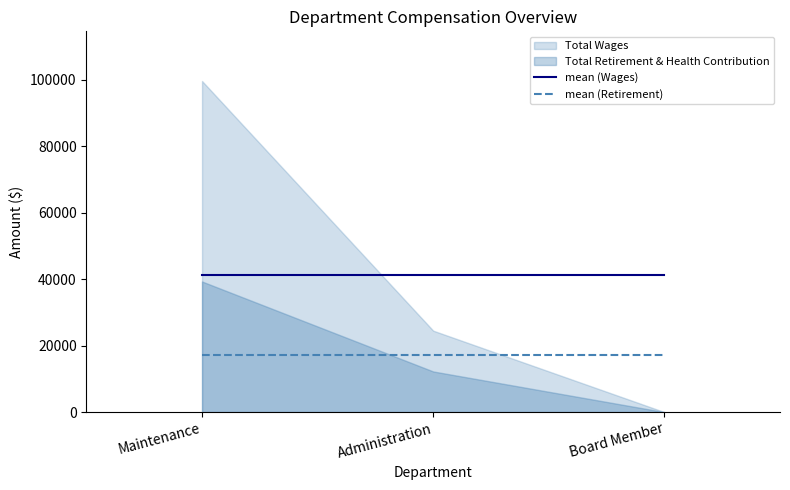

How many lines are shown in the chart?

2